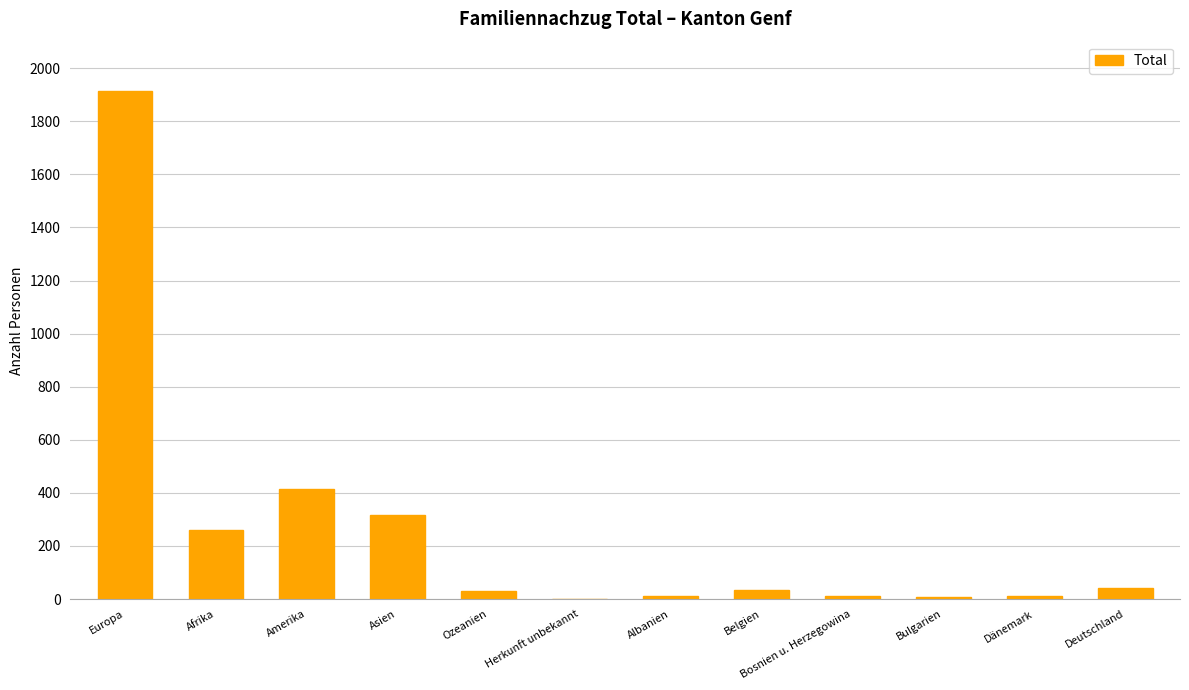

What is the greatest value displayed?

1913